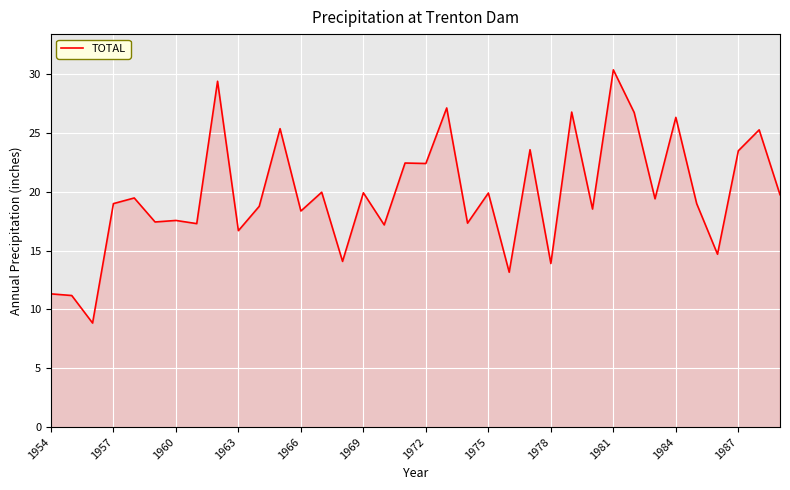

Does the chart have visible grid lines?

Yes